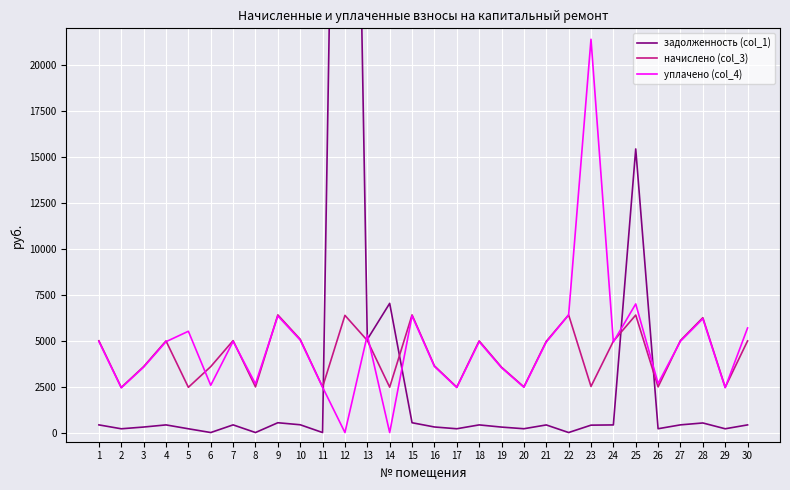

After their last crossing, which series has the higher values: уплачено (col_4) or начислено (col_3)?

уплачено (col_4)